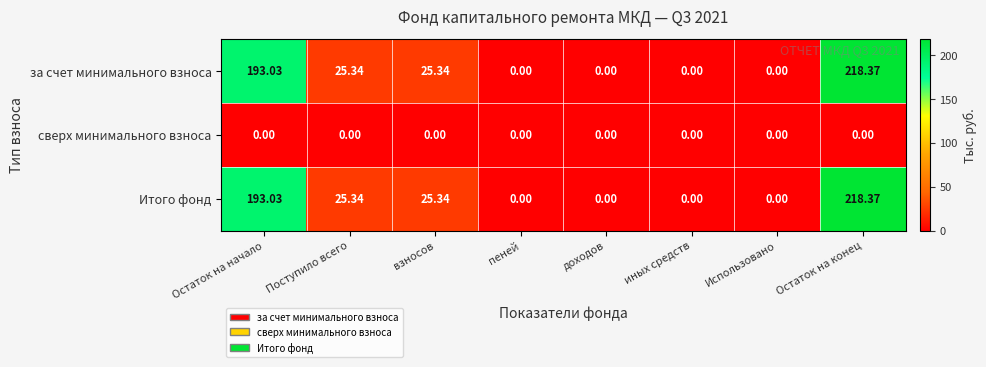

Is the value of сверх минимального взноса at доходов greater than the value of за счет минимального взноса at Остаток на конец?

No